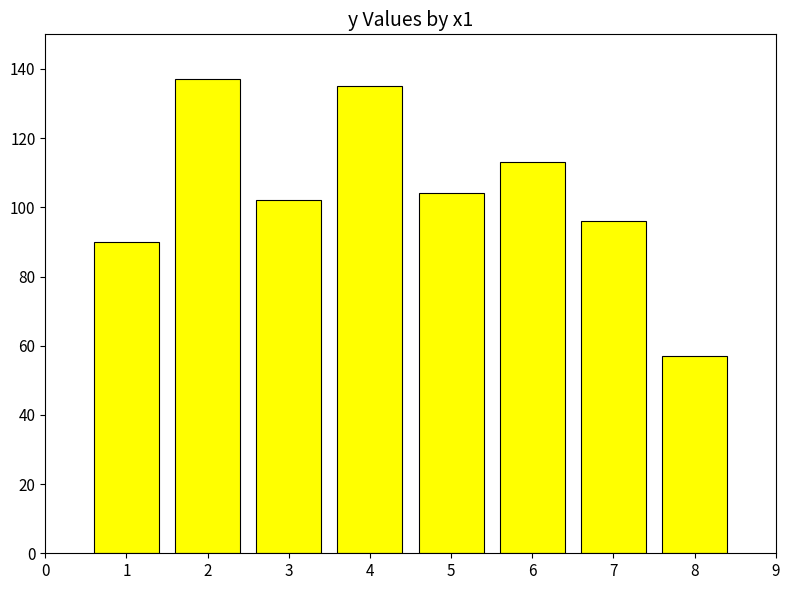

Is it true that the value at 5 is 180?

False